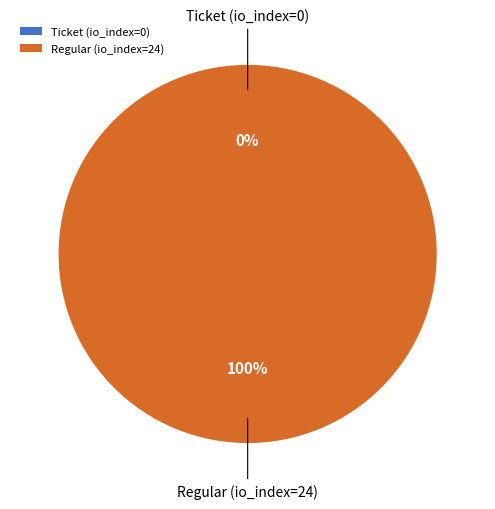

Is it true that Ticket (io_index=0) is 0% of the pie?

True